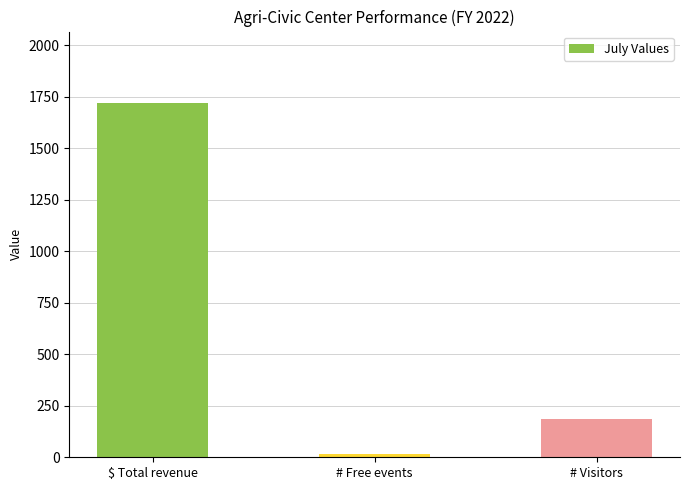

What is the sum of all values?

1923